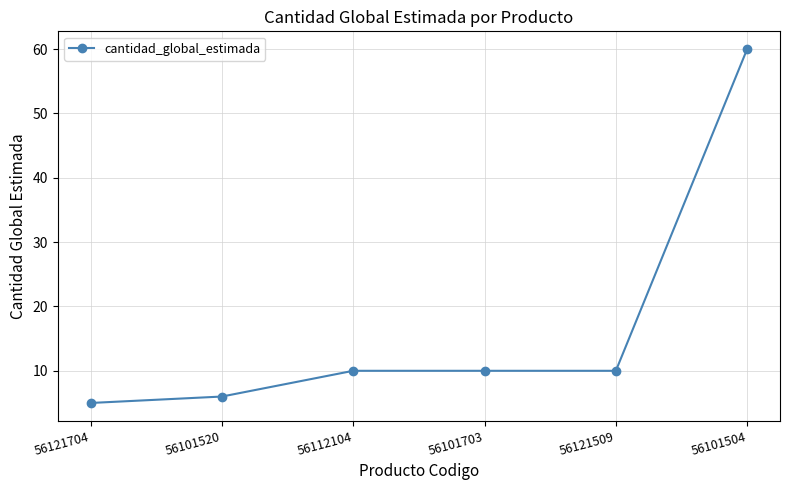

Is it true that the value at 56121704 is 5?

True